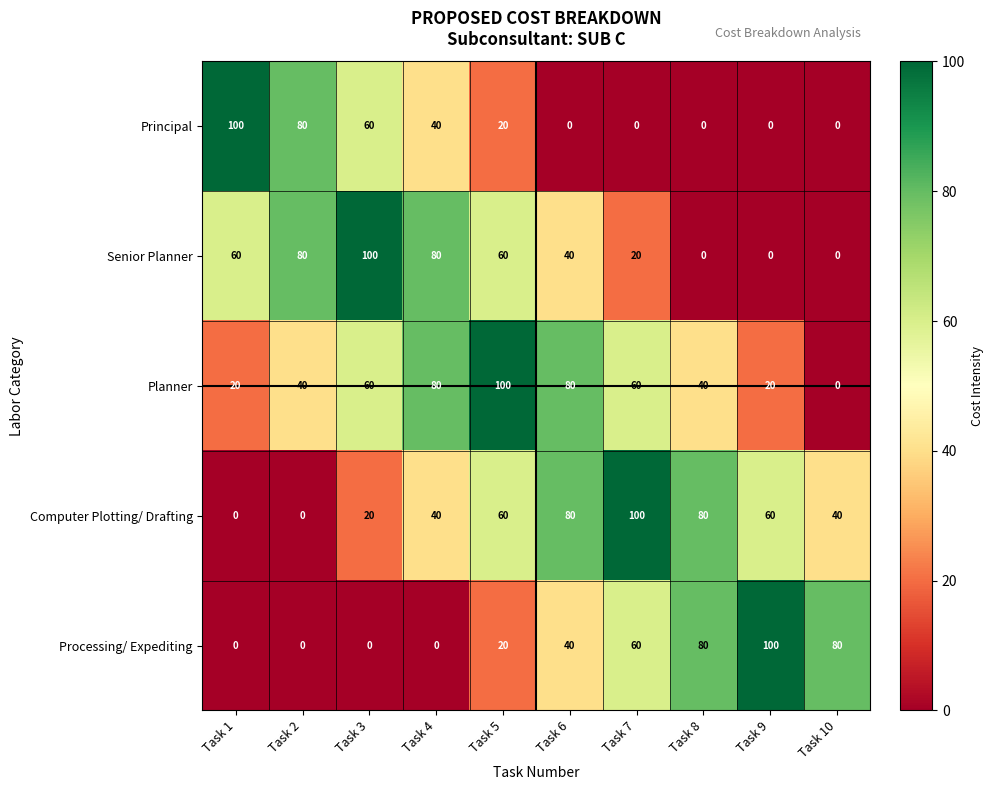

What is the greatest value displayed?

100